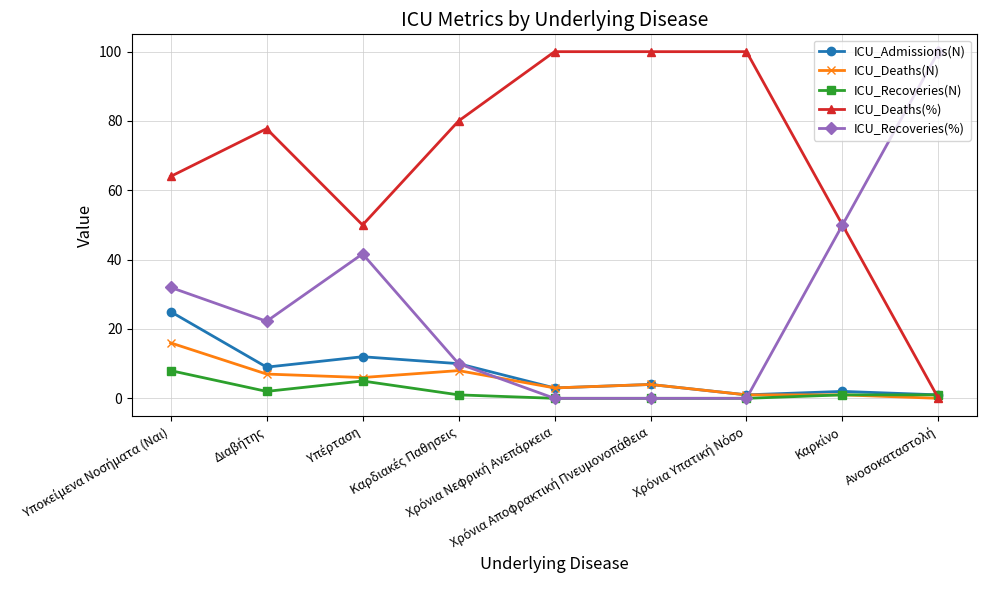

True or false: ICU_Recoveries(%) has more than 0 interior local peaks.

True